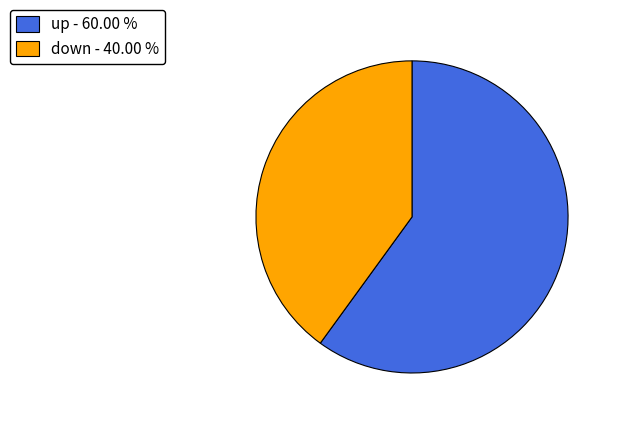

What is the largest slice in the pie chart?

up